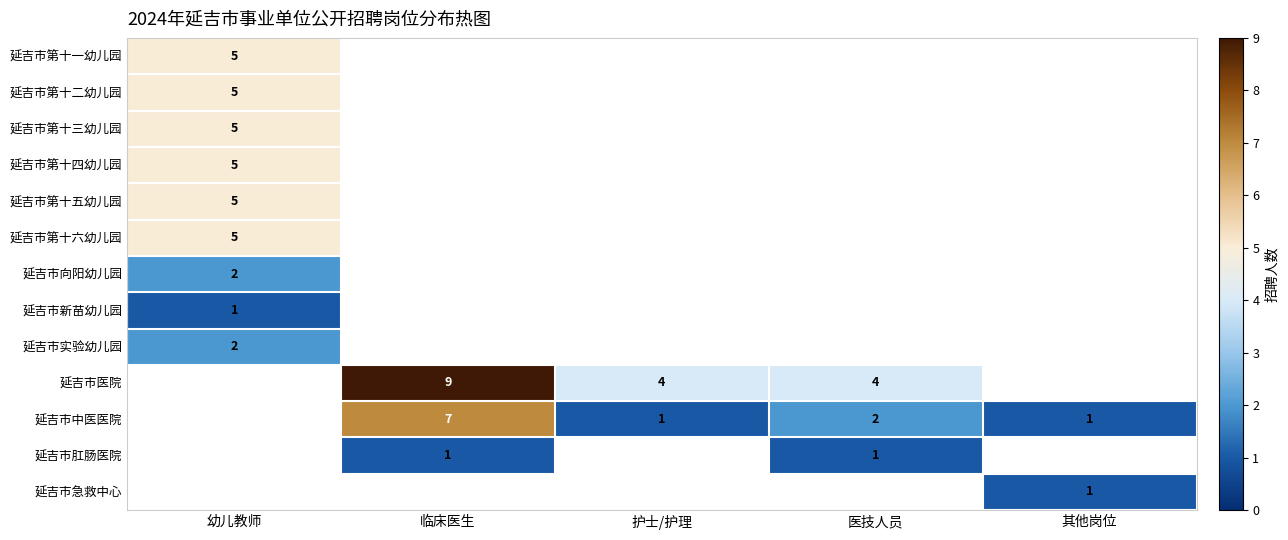

The 延吉市新苗幼儿园 series shows 1 at 幼儿教师. True or false?

True